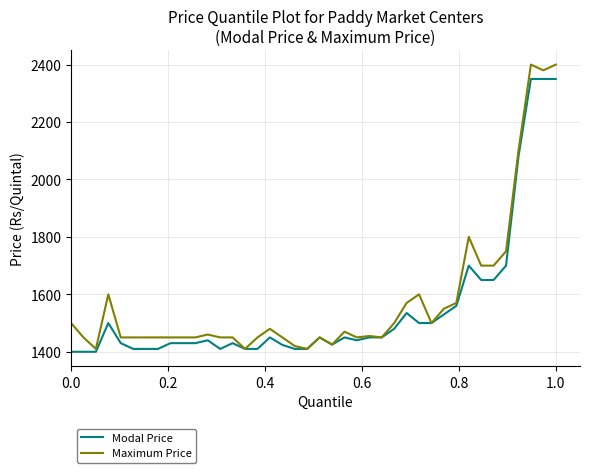

Rank the series by their maximum value, from highest to lowest.

Maximum Price, Modal Price